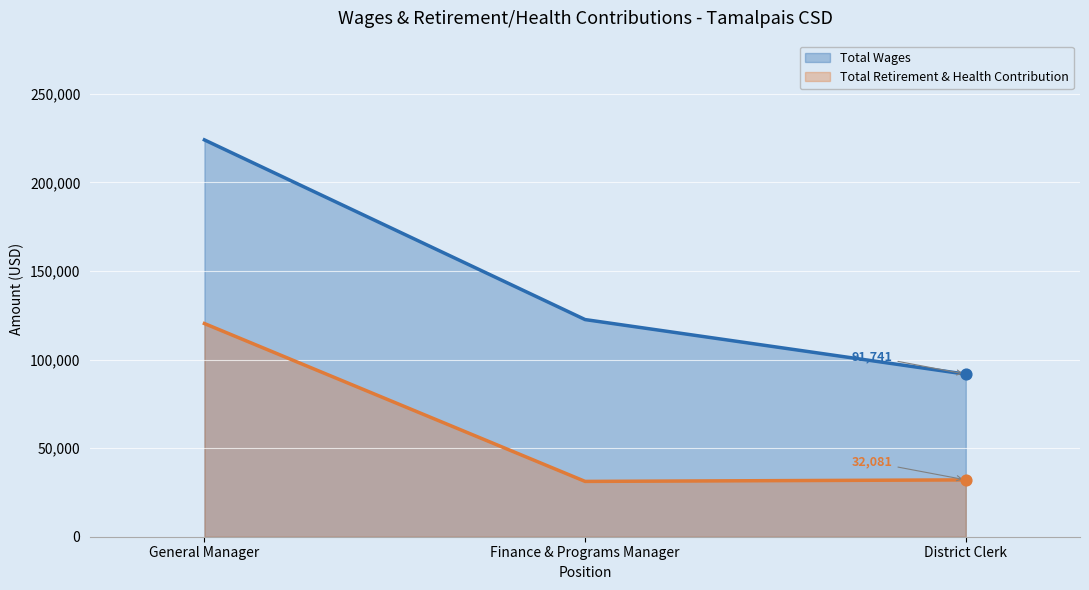

What are all the series names shown in the legend?

Total Wages, Total Retirement & Health Contribution